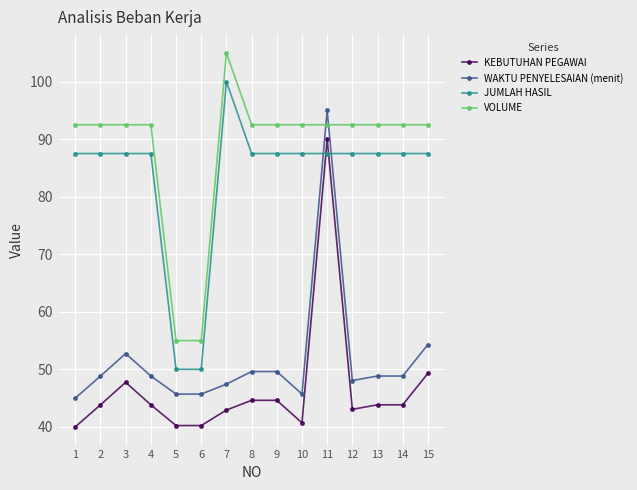

True or false: KEBUTUHAN PEGAWAI and JUMLAH HASIL cross at least once.

True